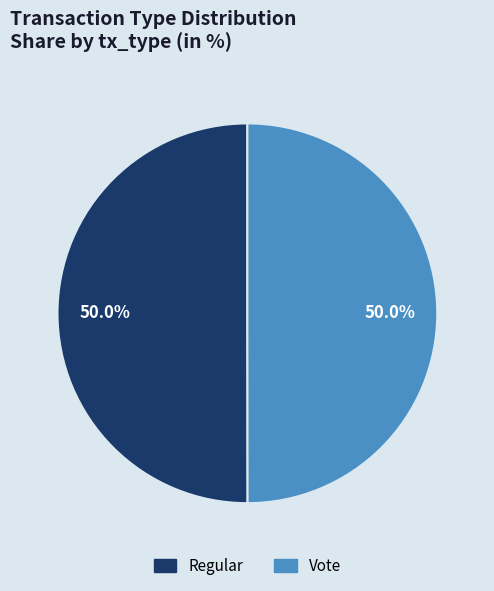

What is the ratio of the value at Regular to the value at Vote?

1.0